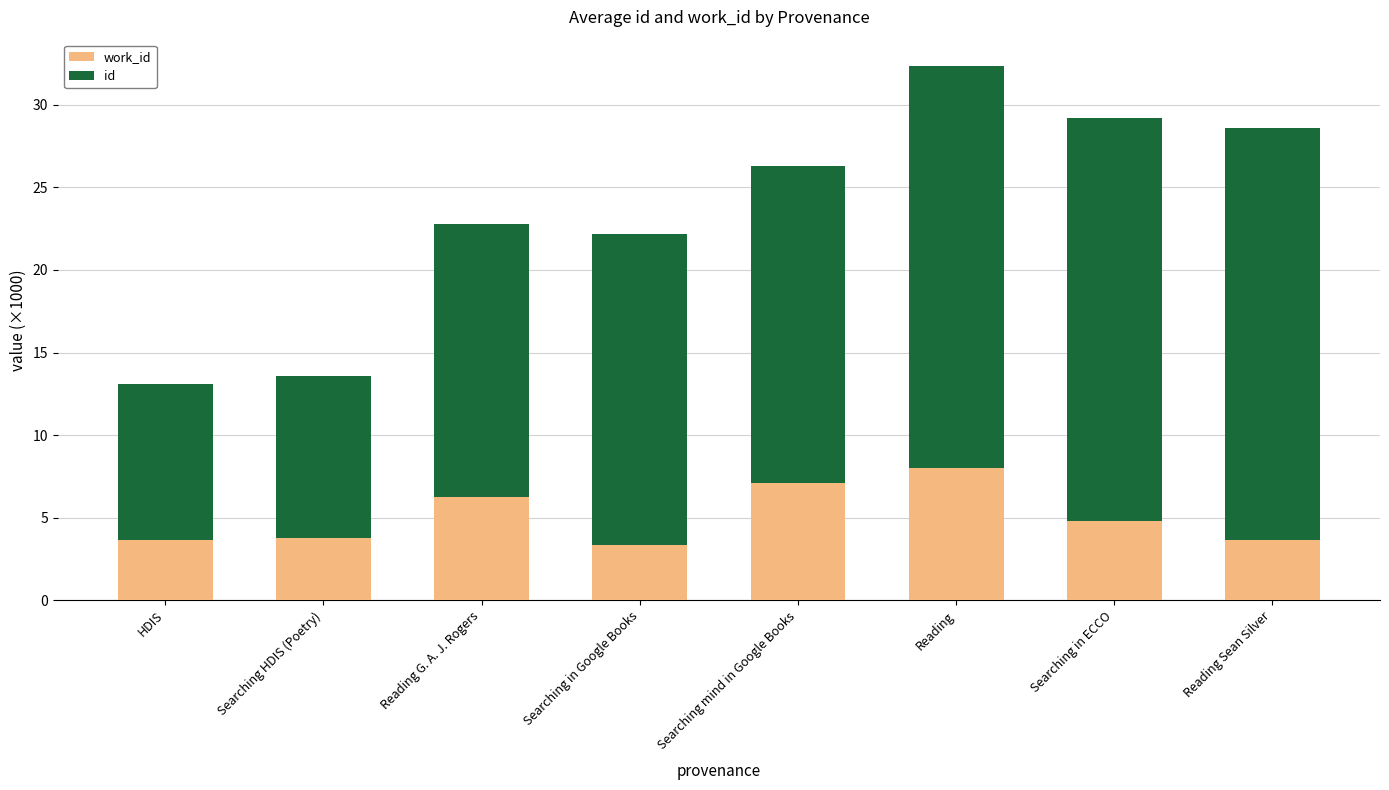

At which category is the sum across all series the highest?

Reading